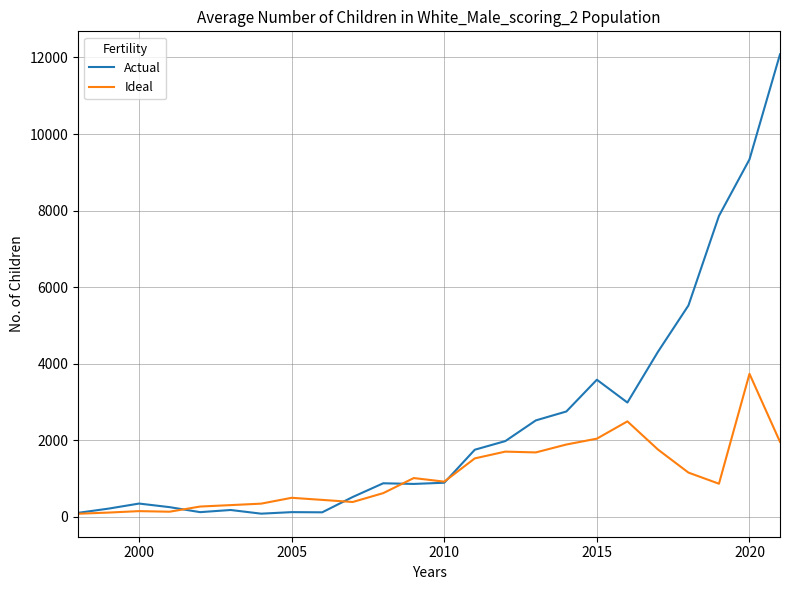

What is the highest value of the Ideal series?

3736.9